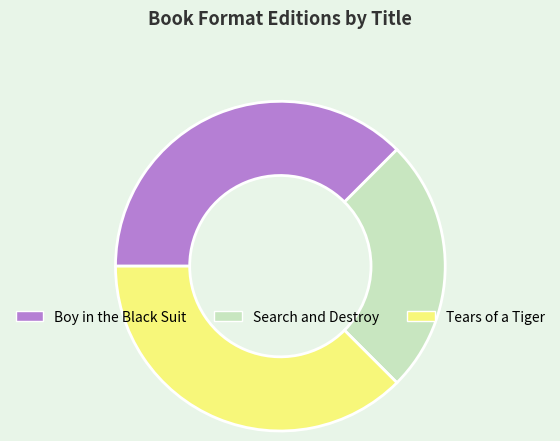

Does Search and Destroy account for over 50% of the chart?

No